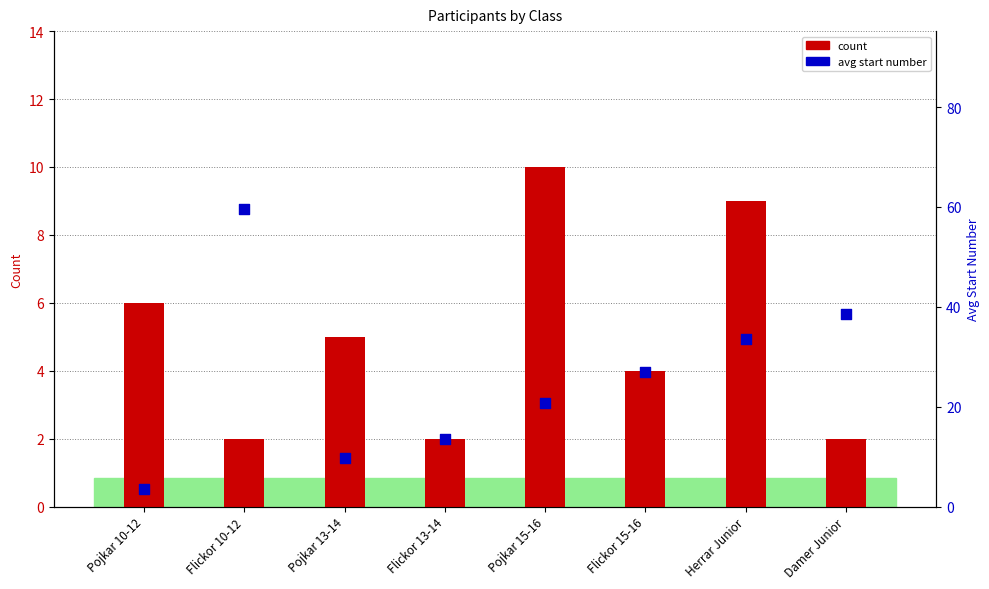

Which series contains the lowest Y value?

count